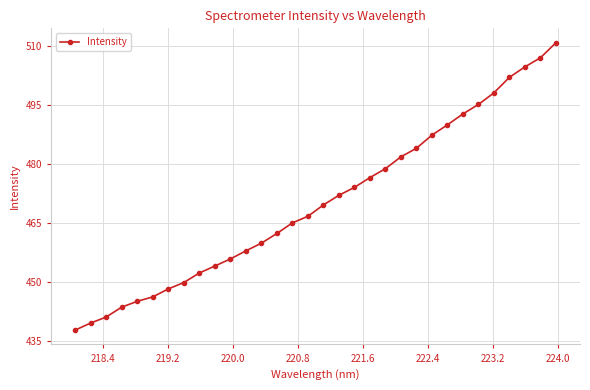

What is the minimum value shown in the chart?

437.8